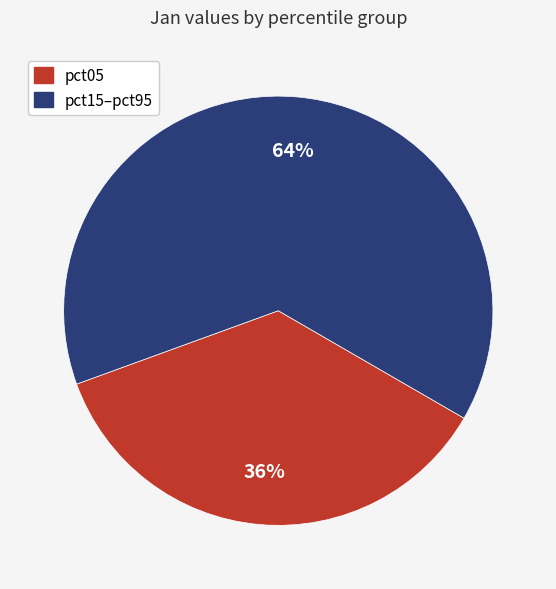

To the nearest percent, what is the average slice percentage?

50%